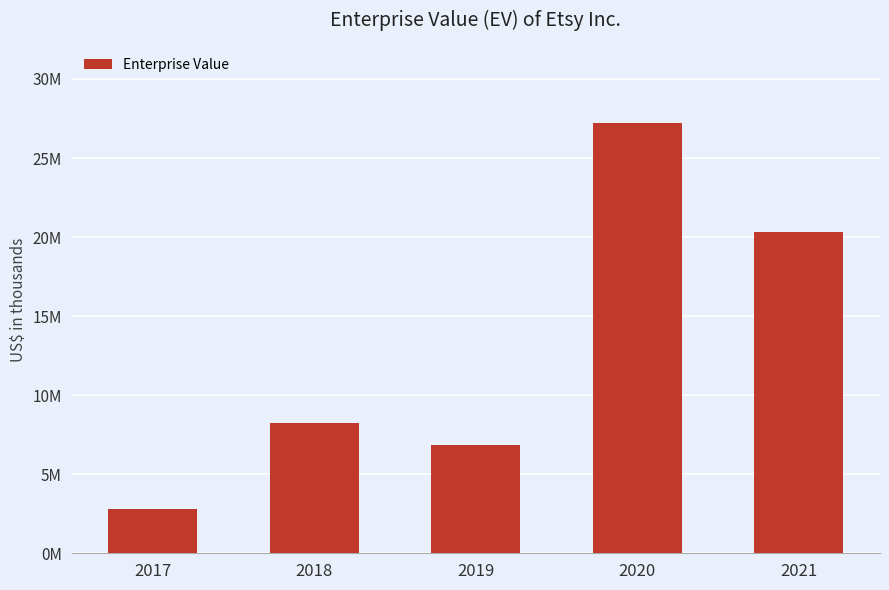

Are the bars horizontal?

No